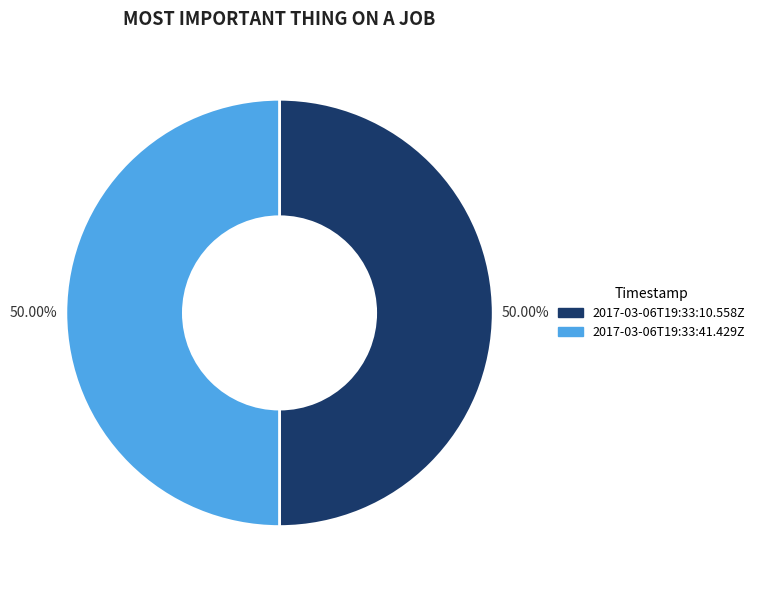

What is the total percentage of 2017-03-06T19:33:41.429Z and 2017-03-06T19:33:10.558Z?

100.0%